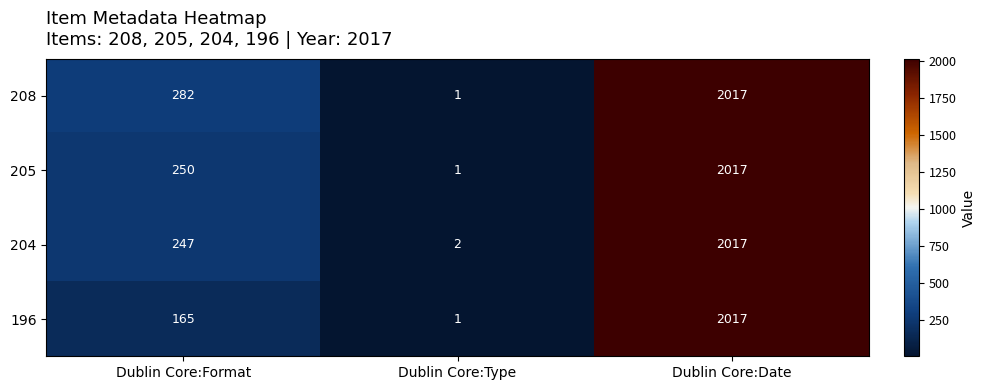

Which series changed the most between Dublin Core:Format and Dublin Core:Date?

196